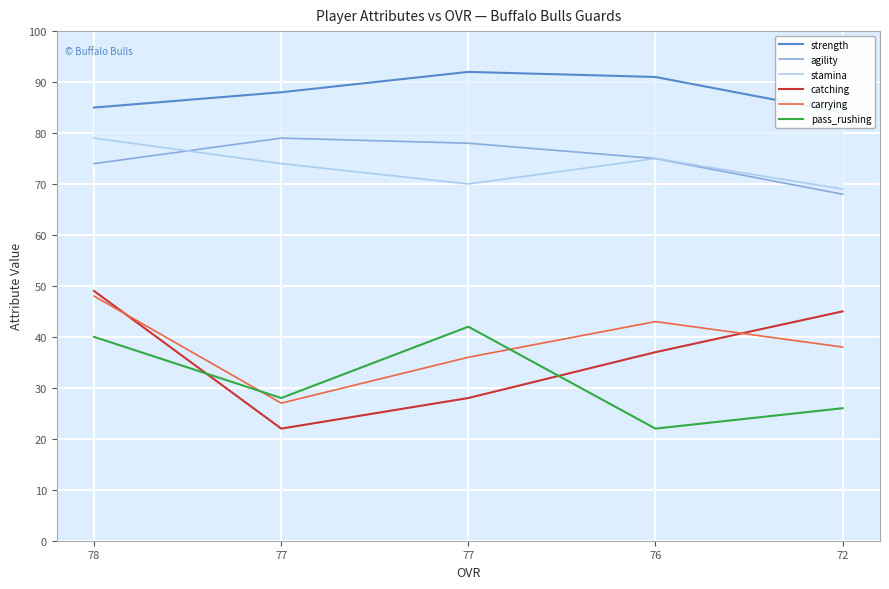

Which series changed the most between 76 and 72?

catching